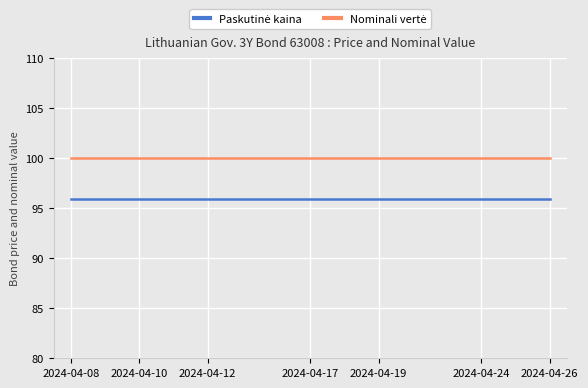

What is the smallest value displayed?

95.9